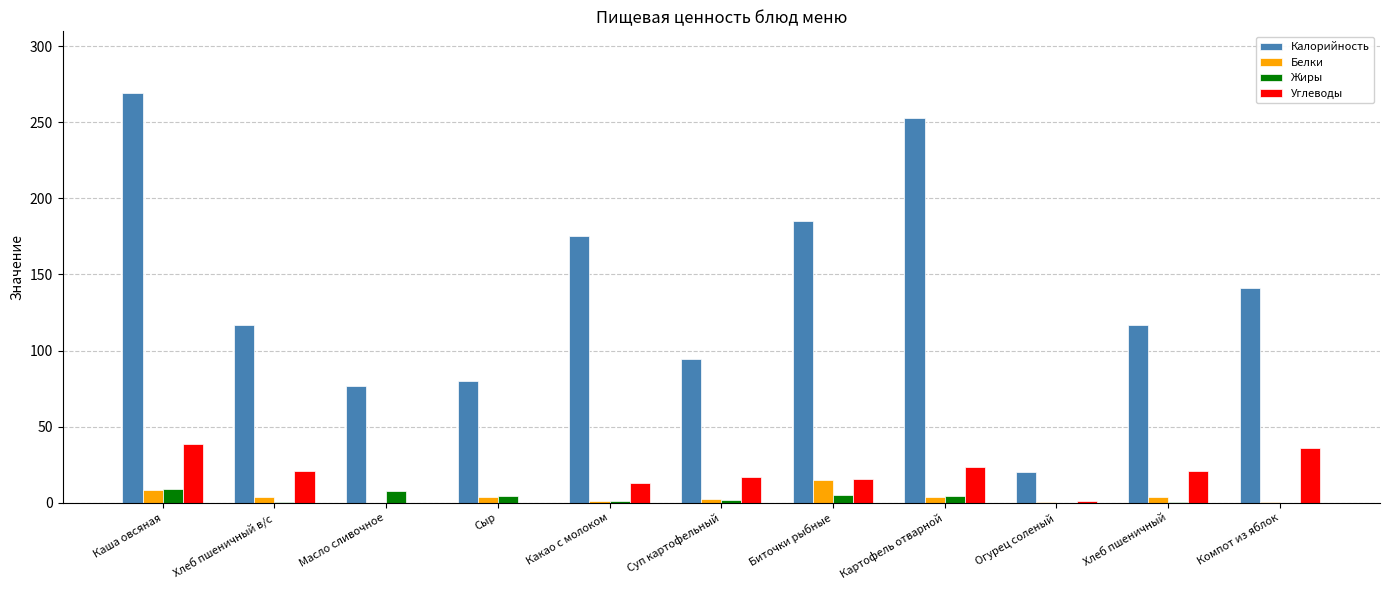

The Жиры series shows 0.0 at Компот из яблок. True or false?

True